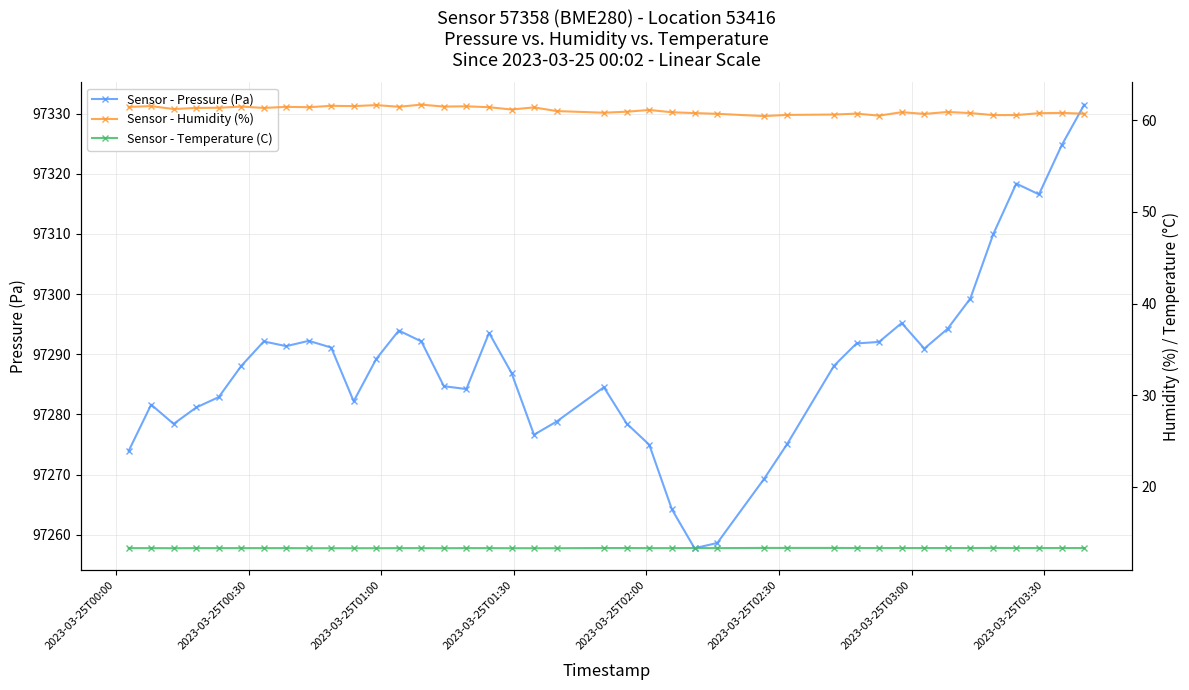

What is the maximum value shown in the chart?

97331.5